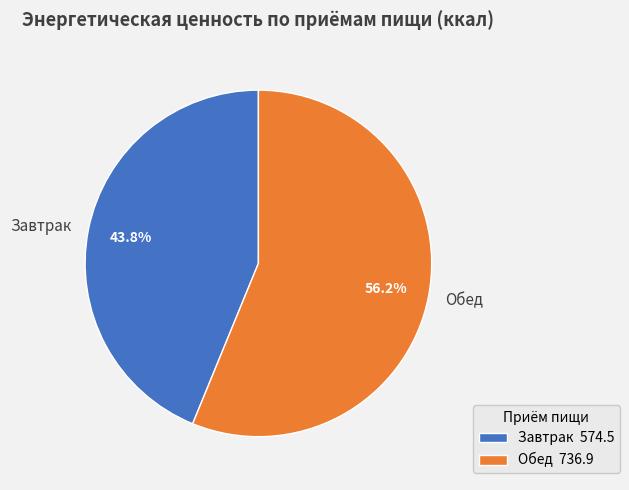

True or false: Завтрак accounts for 51% of the total.

False